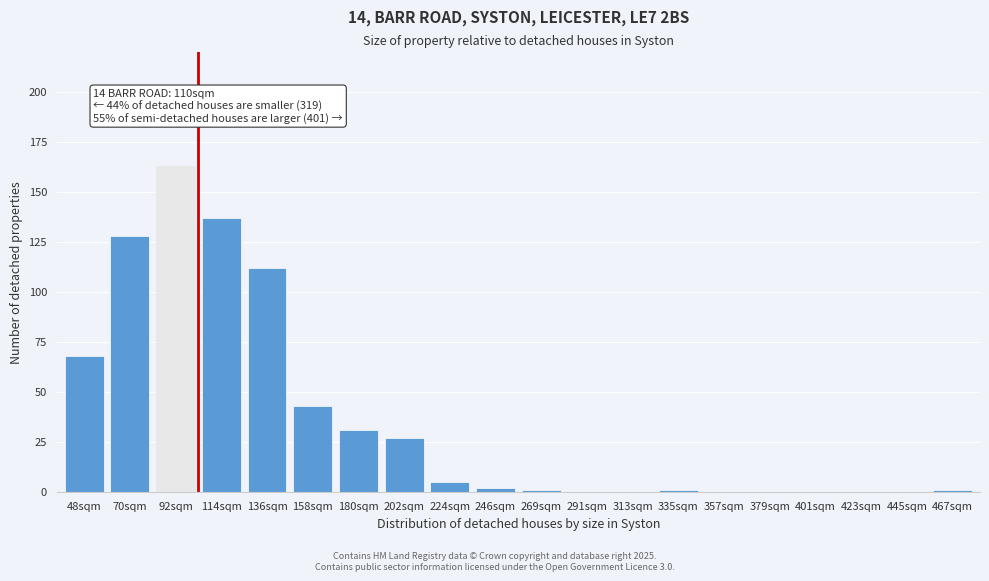

Reading right to left, list all the values displayed in this chart.

467sqm=1	445sqm=0	423sqm=0	401sqm=0	379sqm=0	357sqm=0	335sqm=1	313sqm=0	291sqm=0	269sqm=1	246sqm=2	224sqm=5	202sqm=27	180sqm=31	158sqm=43	136sqm=112	114sqm=137	92sqm=163	70sqm=128	48sqm=68